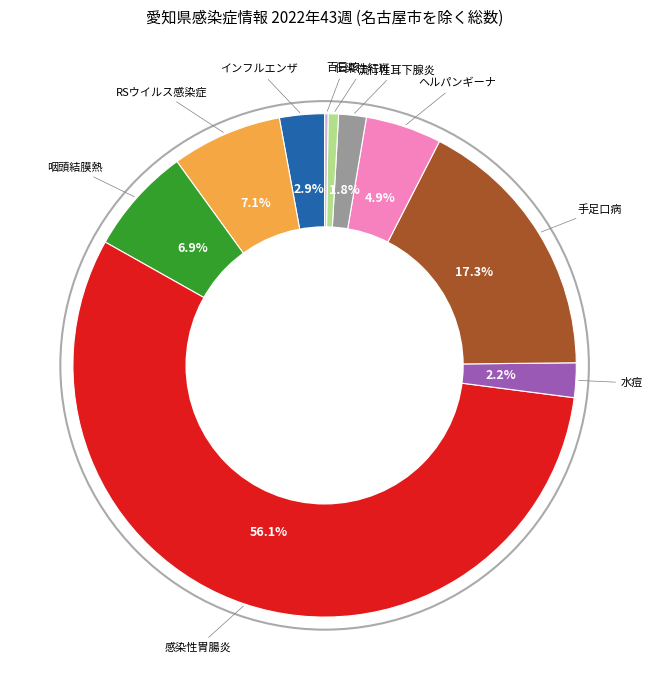

Is there a majority slice in this chart?

Yes